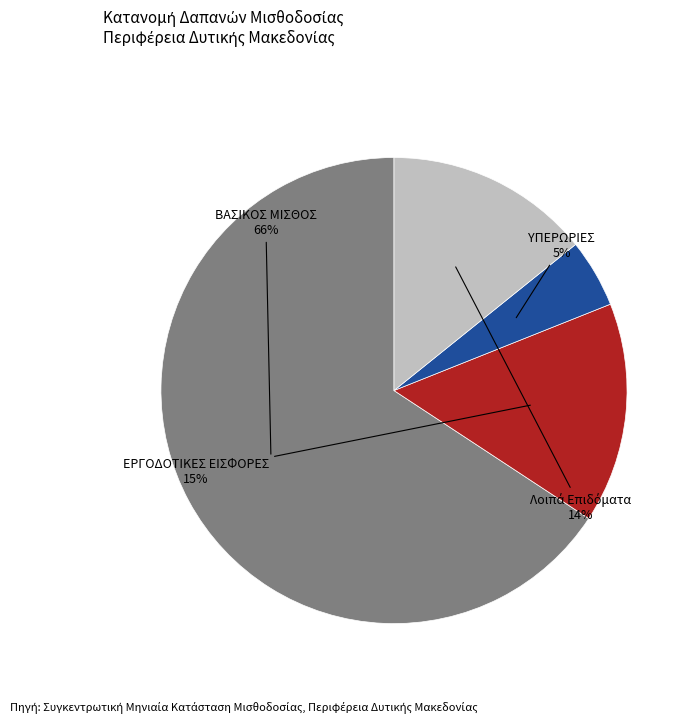

To the nearest percent, what percentage of the pie is ΒΑΣΙΚΟΣ ΜΙΣΘΟΣ?

66%